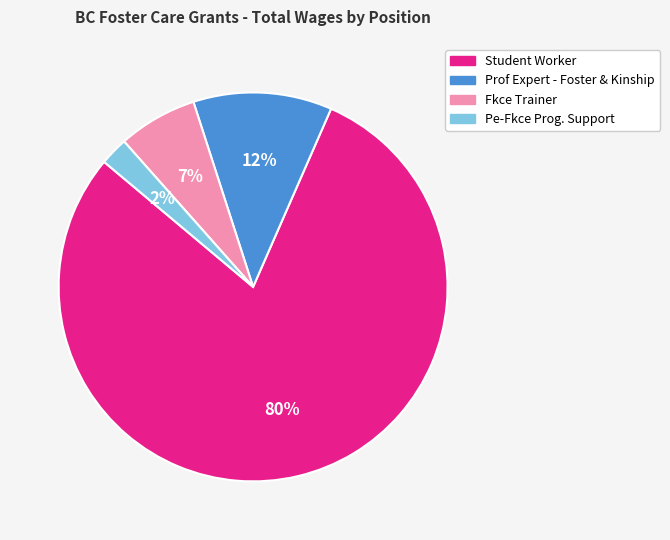

What percentage is the Fkce Trainer slice, to the nearest percent?

7%